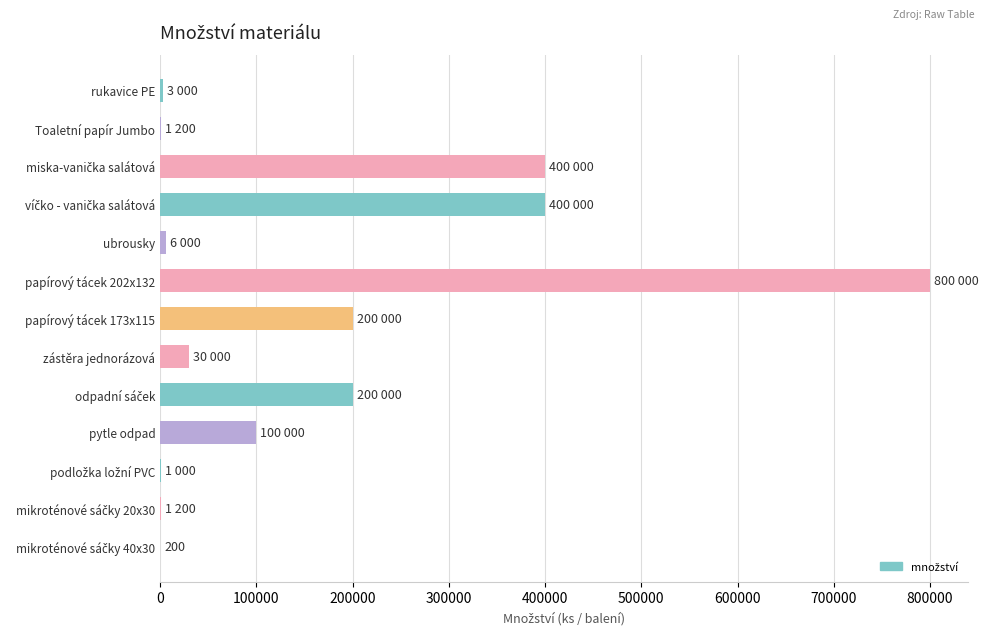

What is the sum of all values?

2142600